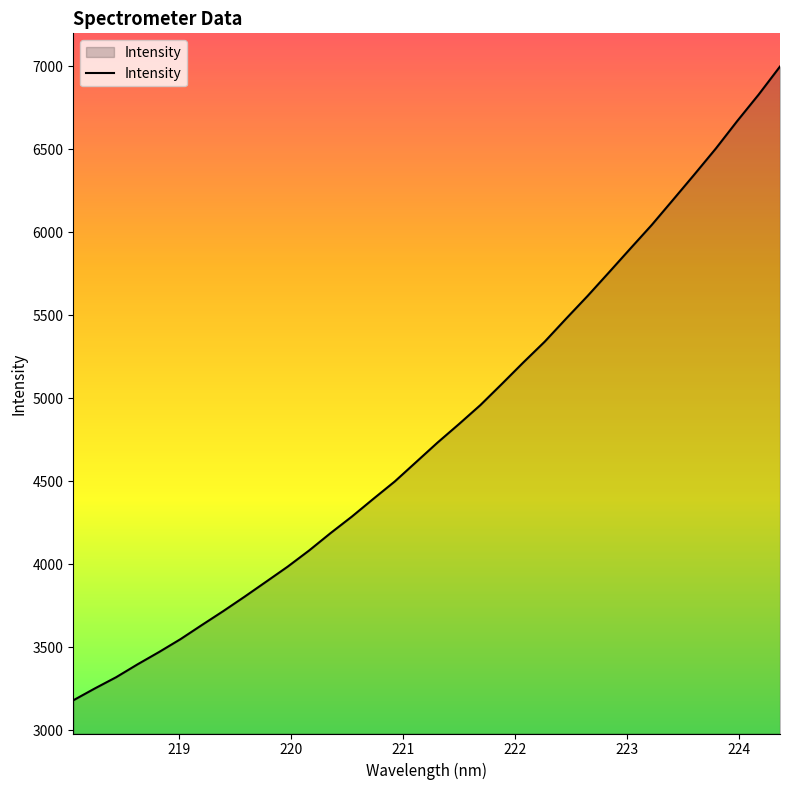

What is the difference between the maximum and minimum values?

3819.6